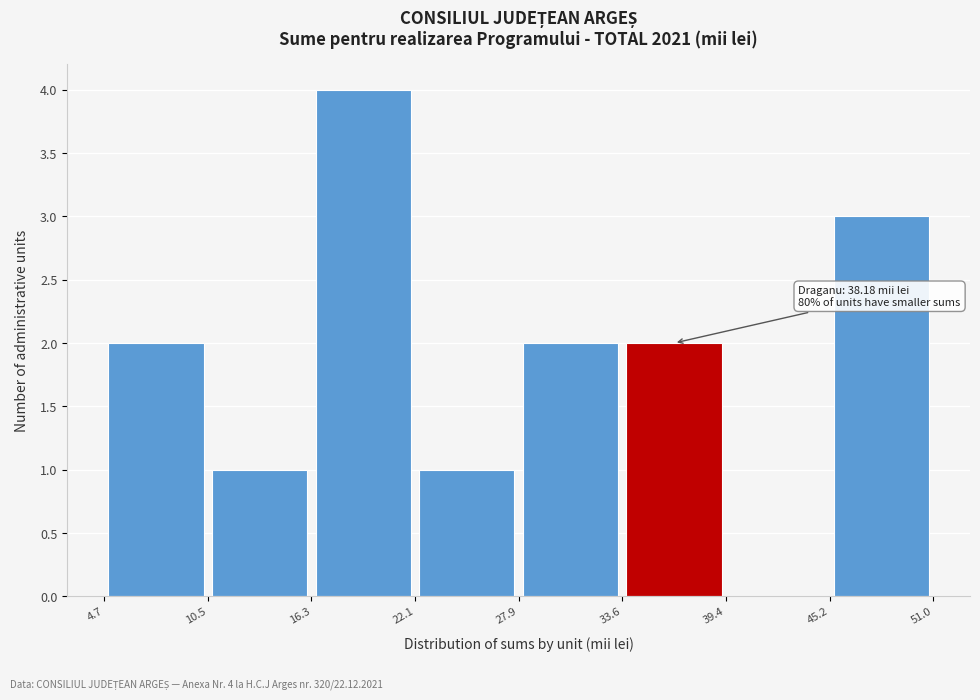

Over which range of the x-axis is the bar tallest?

16.3 to 22.1